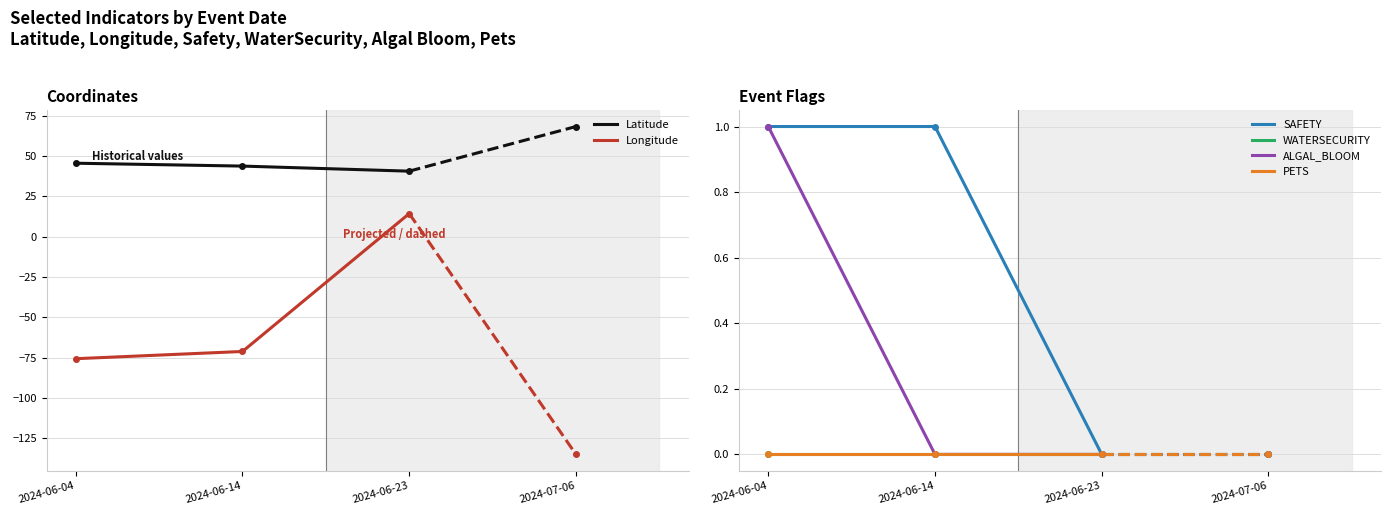

The value of Longitude at 2024-06-04 is -46.8. True or false?

False